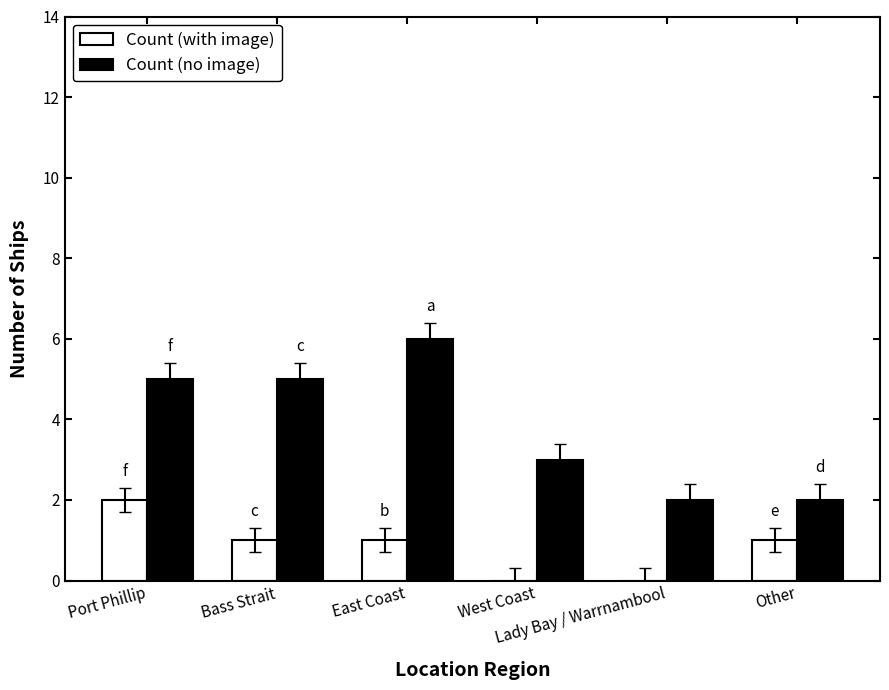

Which series has the largest range (max minus min)?

Count (no image)